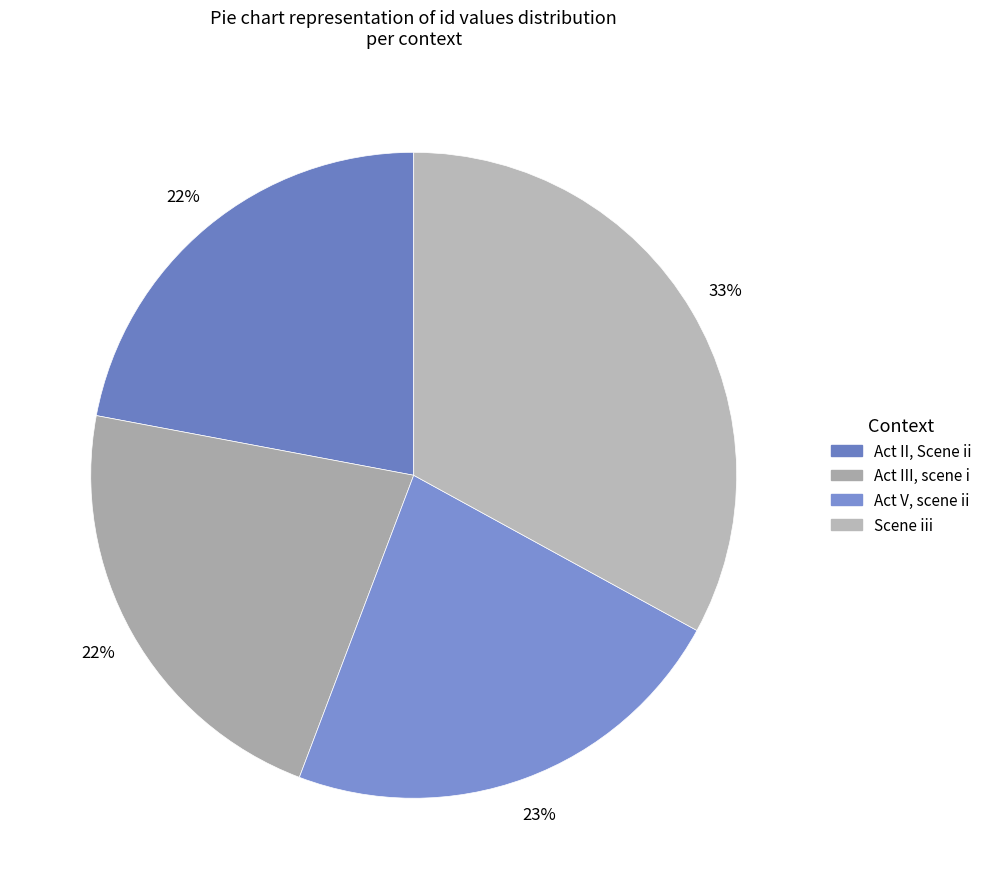

How many slices are in this pie chart?

4